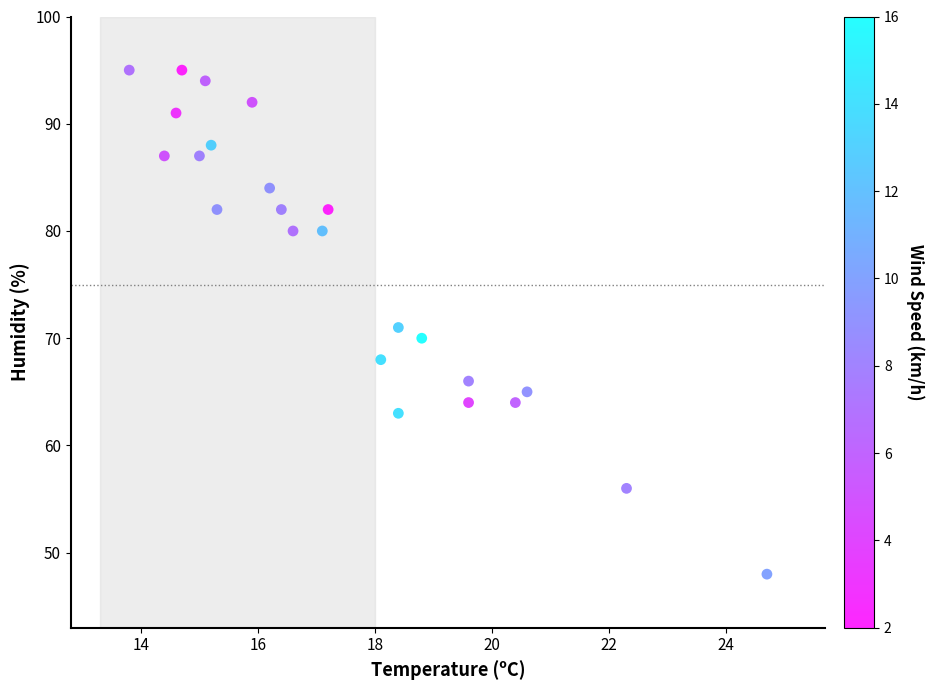

What is the range of Y values (max minus min)?

47